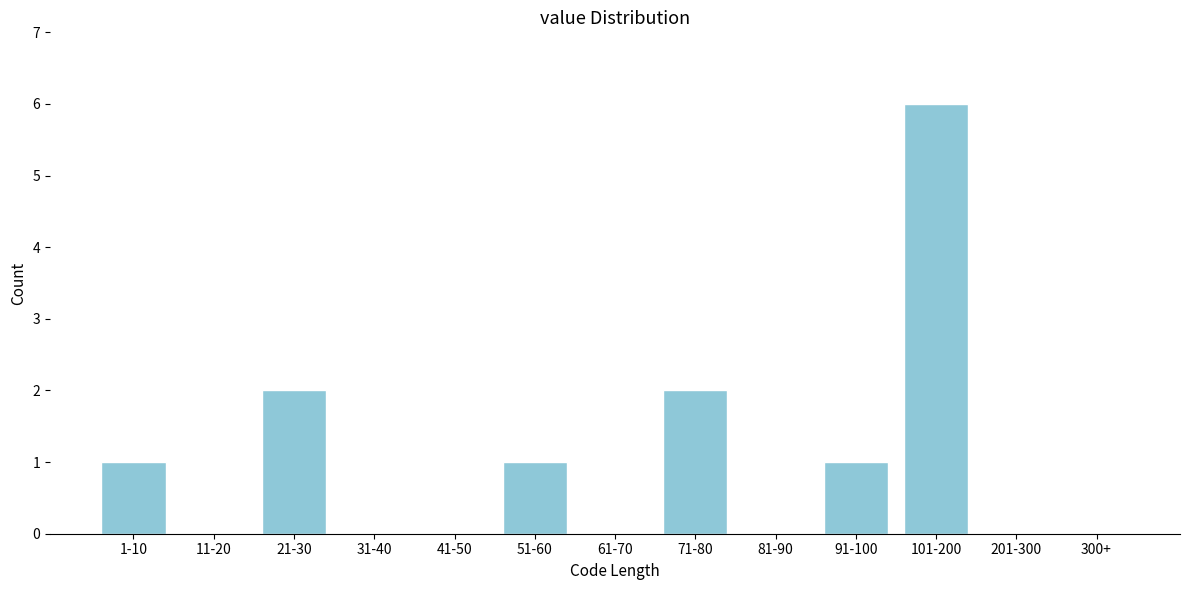

Reading left to right, list all the values displayed in this chart.

1-10=1	11-20=0	21-30=2	31-40=0	41-50=0	51-60=1	61-70=0	71-80=2	81-90=0	91-100=1	101-200=6	201-300=0	300+=0